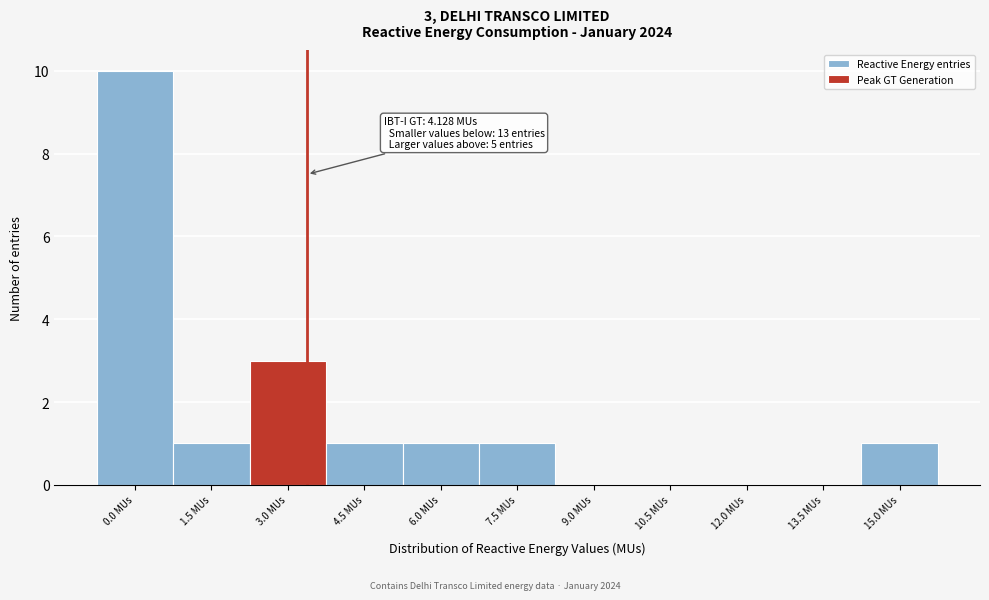

Reading right to left, transcribe all the data shown in this chart.

15.0 MUs=1	13.5 MUs=0	12.0 MUs=0	10.5 MUs=0	9.0 MUs=0	7.5 MUs=1	6.0 MUs=1	4.5 MUs=1	3.0 MUs=3	1.5 MUs=1	0.0 MUs=10